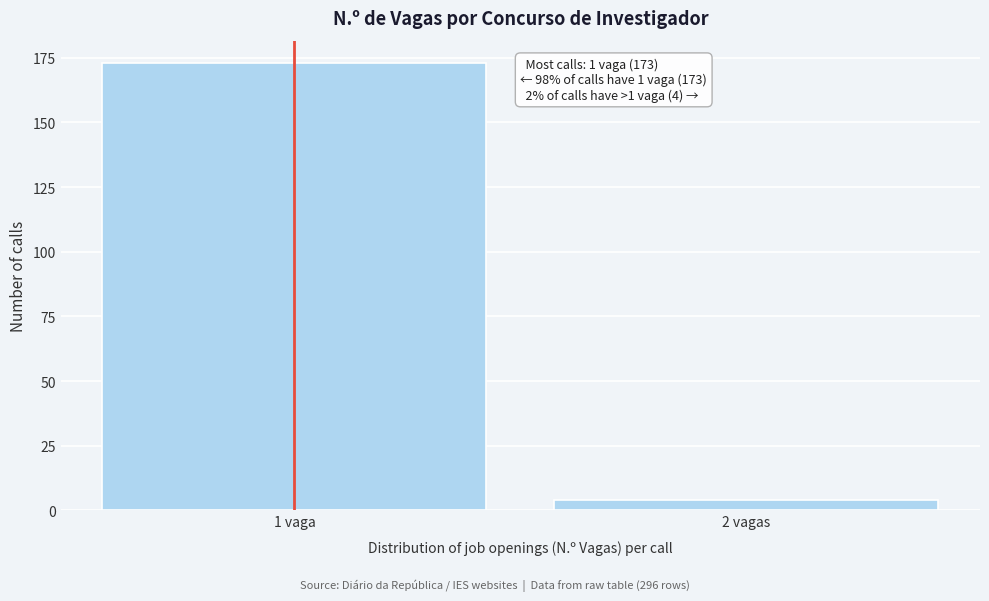

Reading left to right, transcribe all the data shown in this chart.

1 vaga=173	2 vagas=4